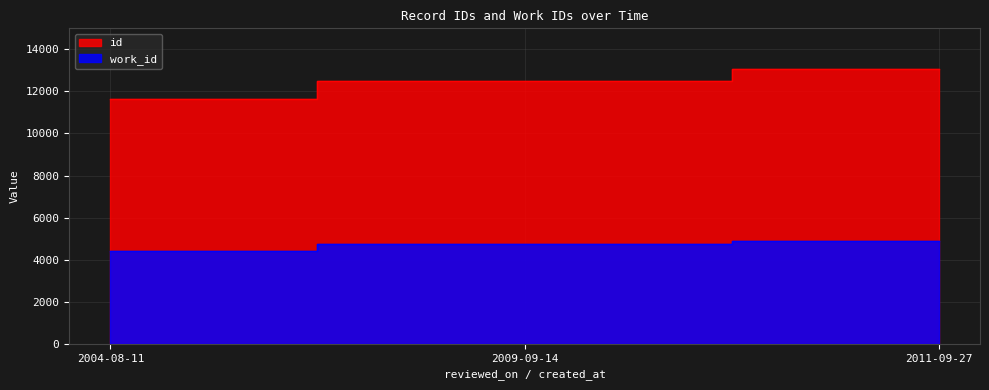

What is the total value across all series at 2009-09-14?

17221